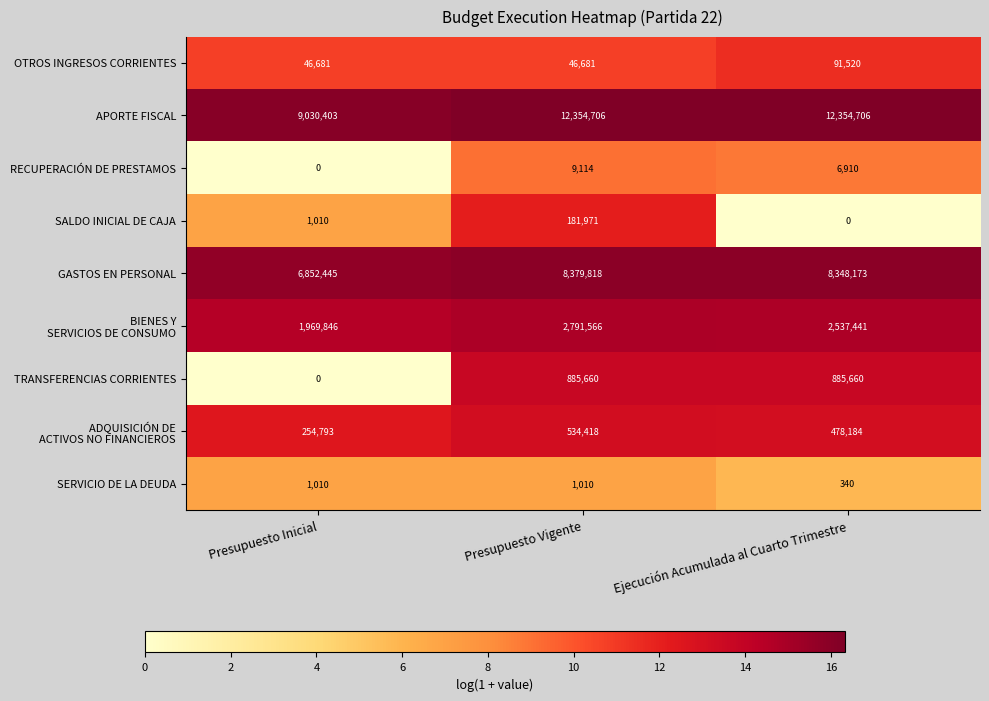

Which series has the largest total across all categories?

APORTE FISCAL